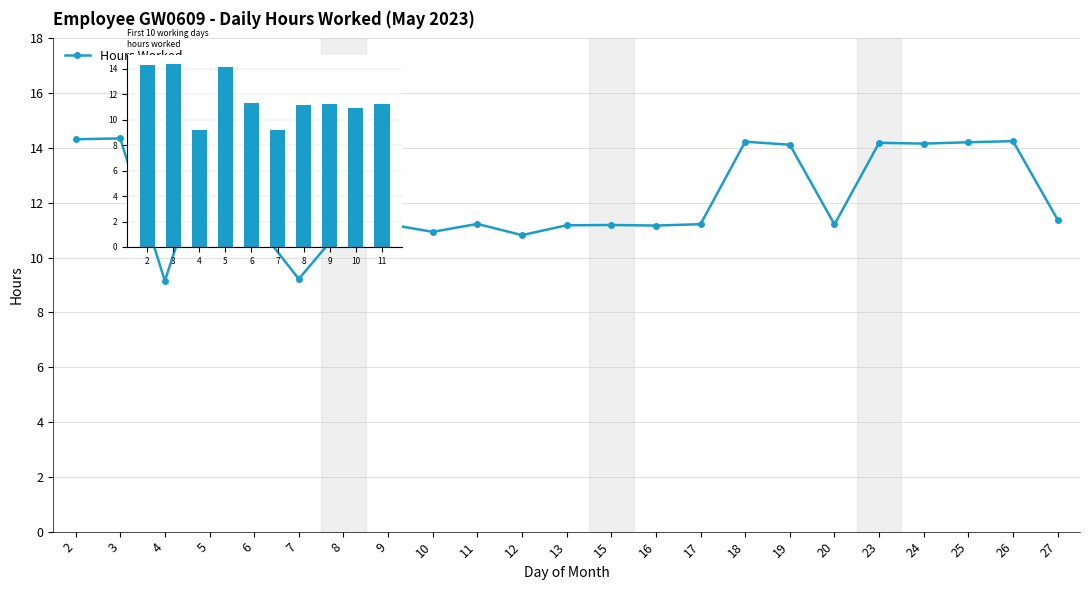

How many categories are shown in the chart?

23